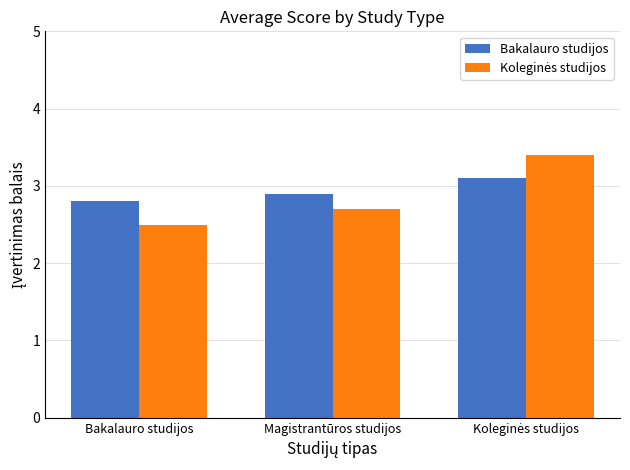

At which label does Bakalauro studijos reach its minimum?

Bakalauro studijos